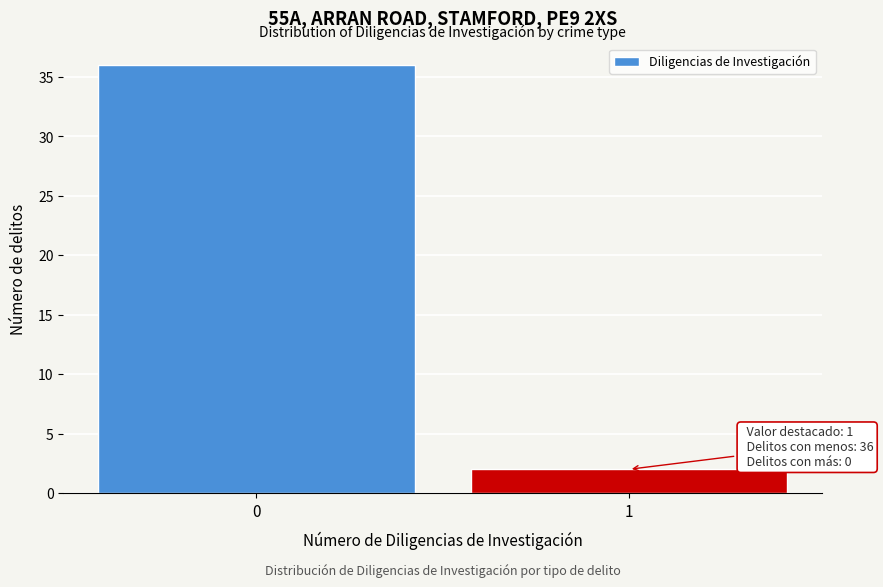

Reading left to right, list all the values displayed in this chart.

0=36	1=2